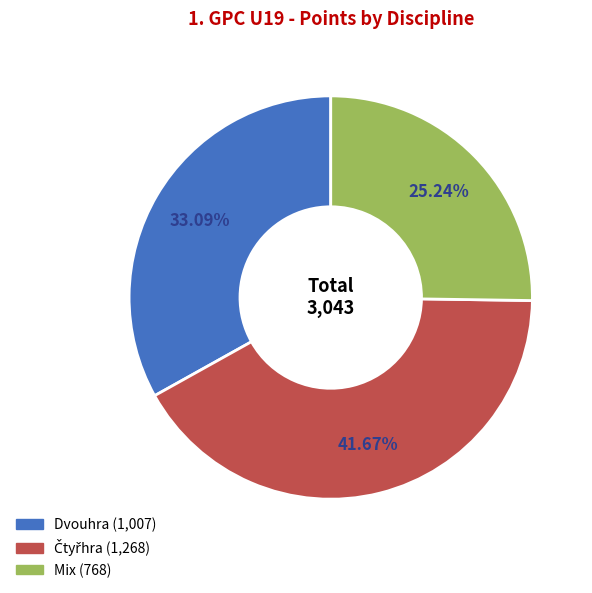

Does any single category account for the majority?

No